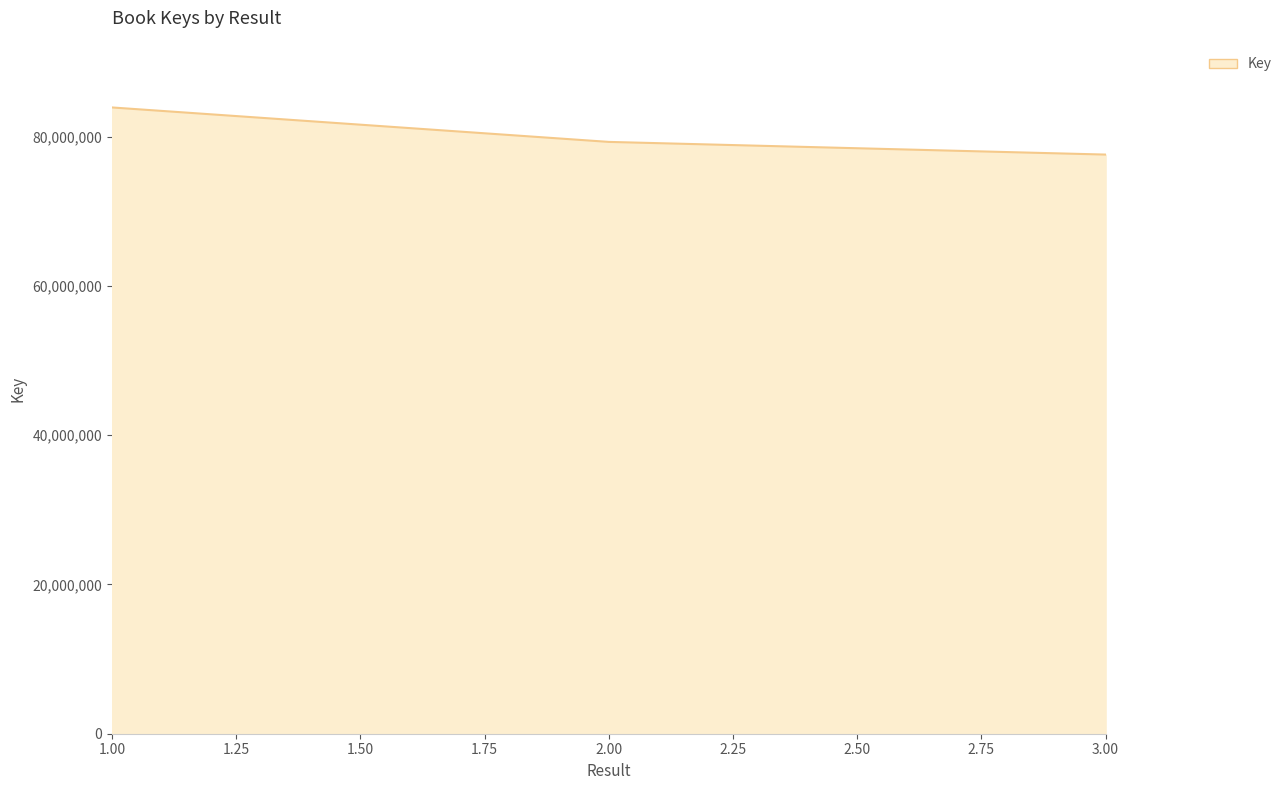

What is the ratio of the value at 2.00 to the value at 1.00?

0.9